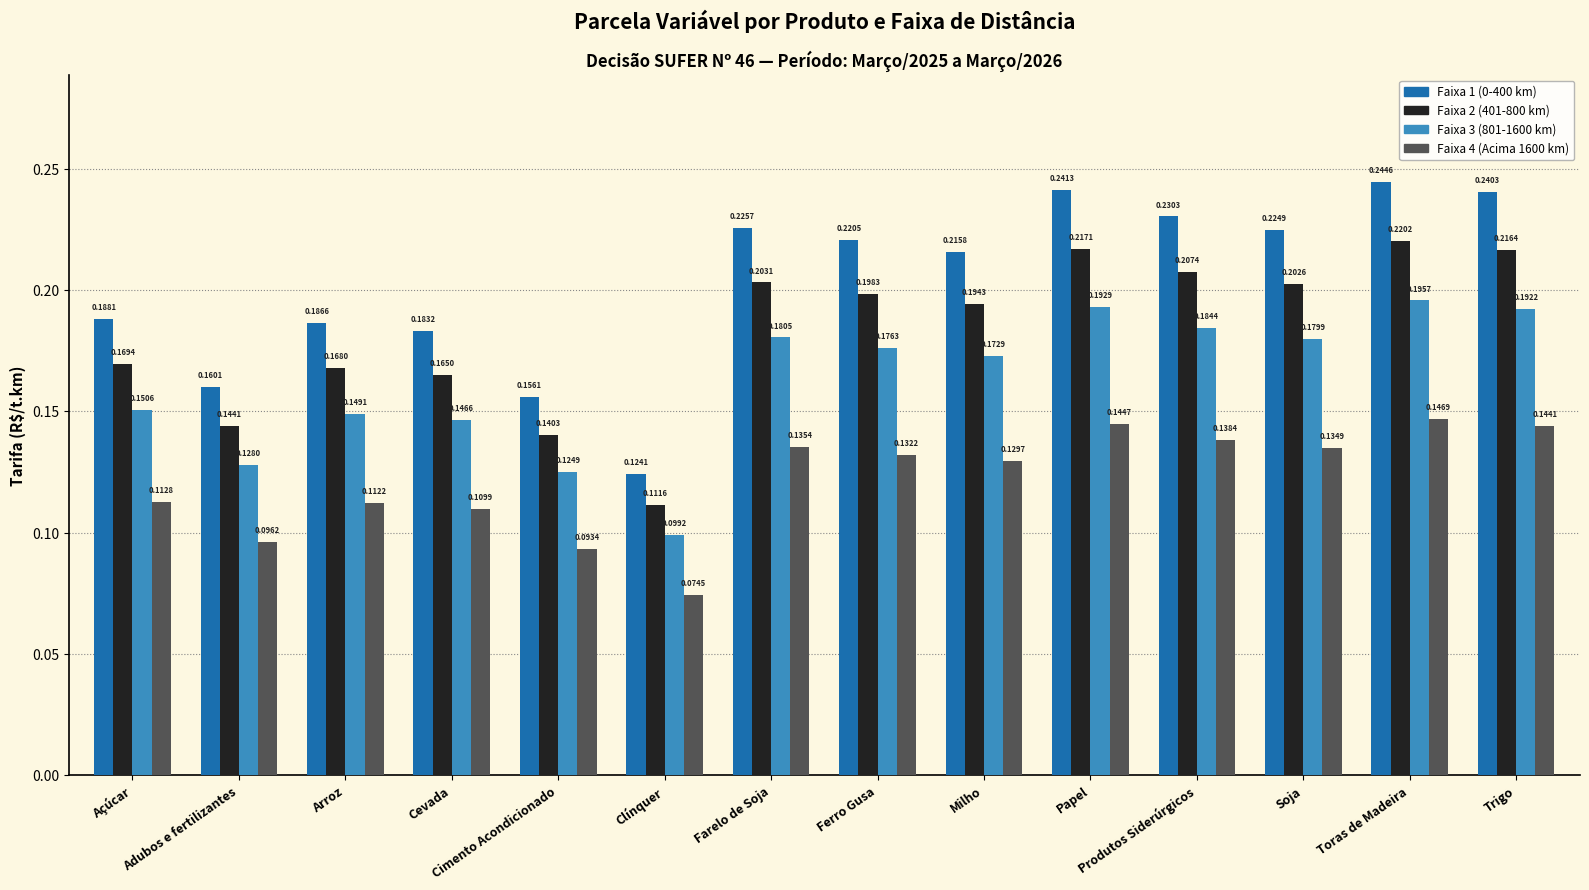

At which category is the sum across all series the highest?

Toras de Madeira